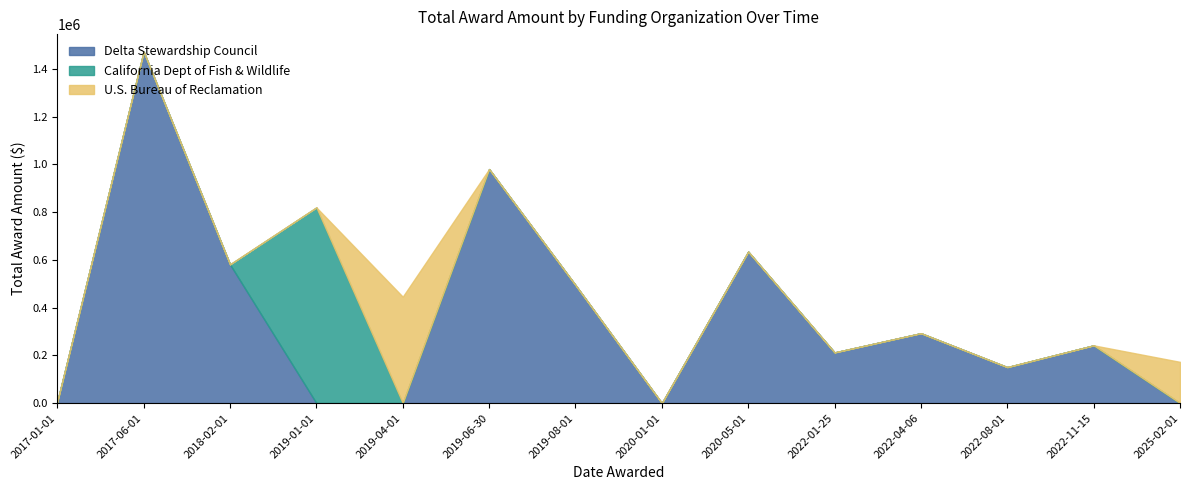

How many lines are shown in the chart?

3